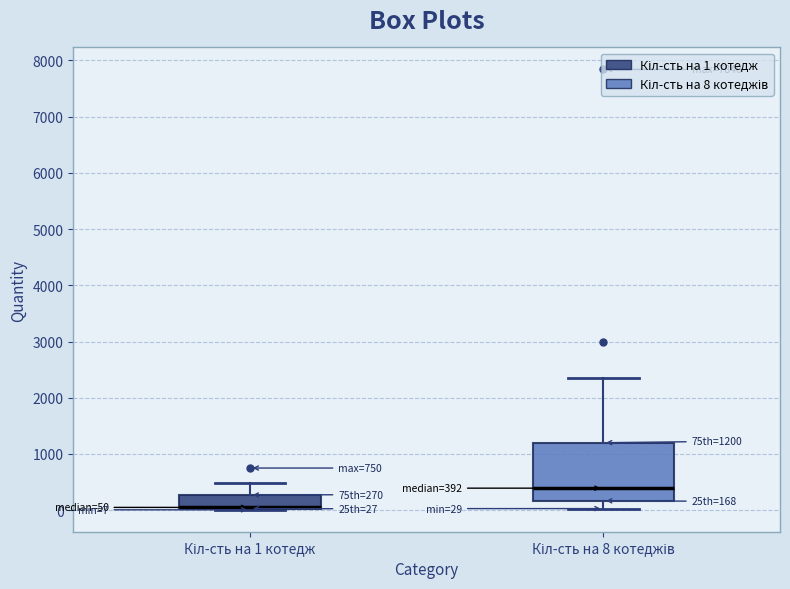

Comparing the boxes themselves (not the whiskers), which one is the tallest?

Кіл-сть на 8 котеджів